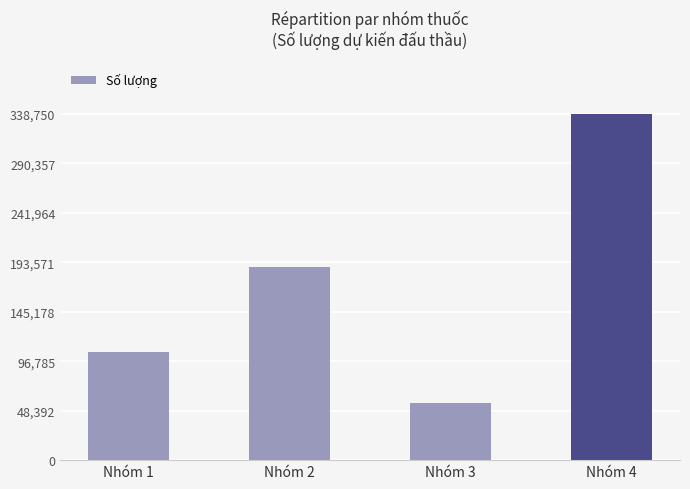

Is it true that the value at Nhóm 4 is 338750?

True